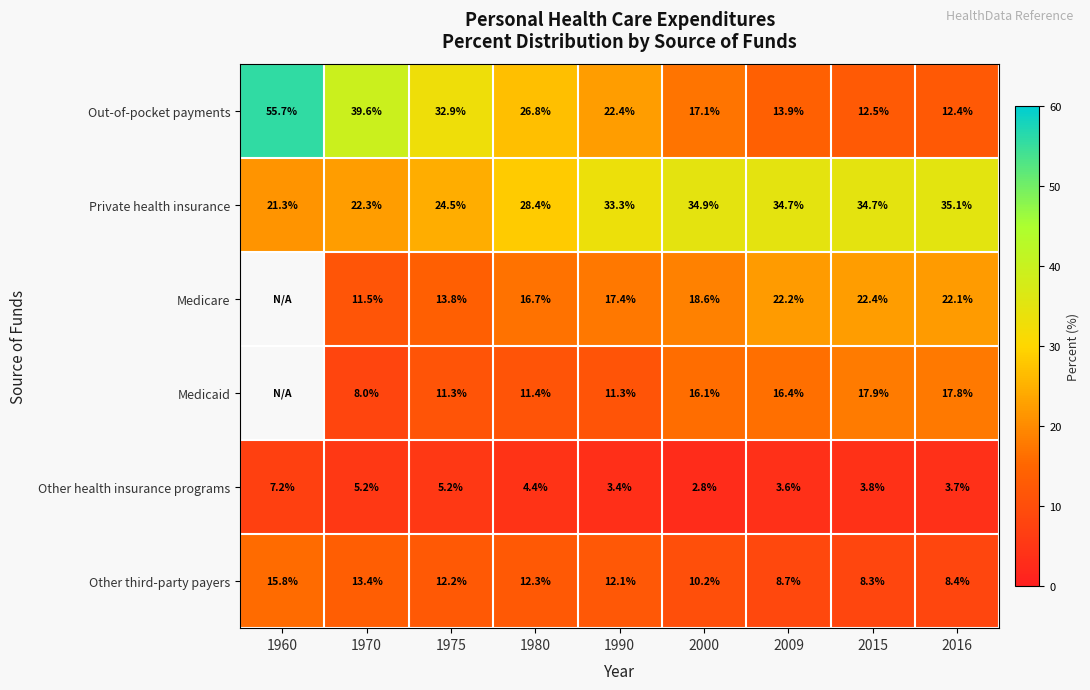

At 1975, list the series in order from largest to smallest.

Out-of-pocket payments, Private health insurance, Medicare, Other third-party payers, Medicaid, Other health insurance programs